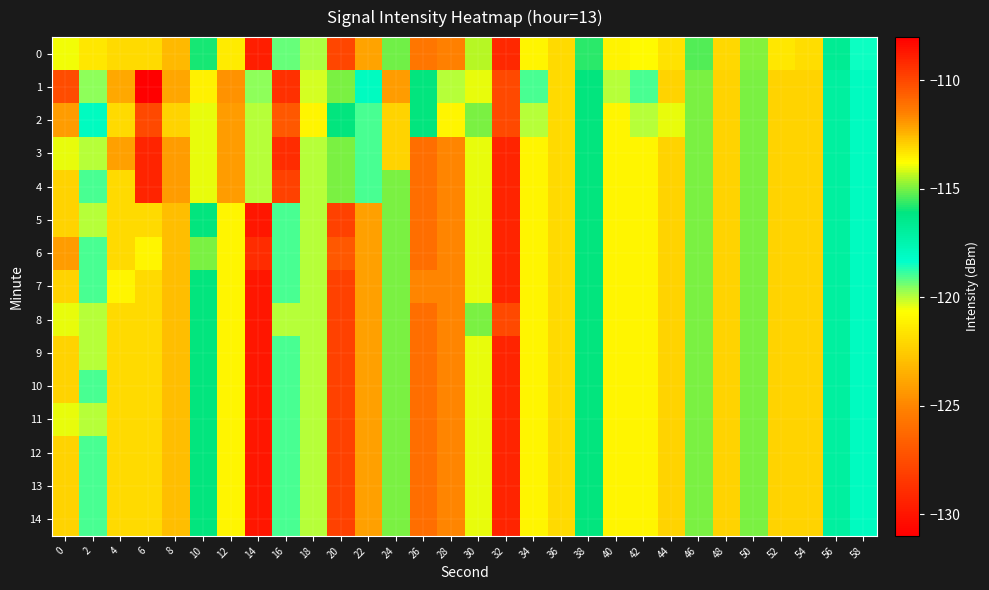

What is the difference between the highest and lowest values at 20?

13.0